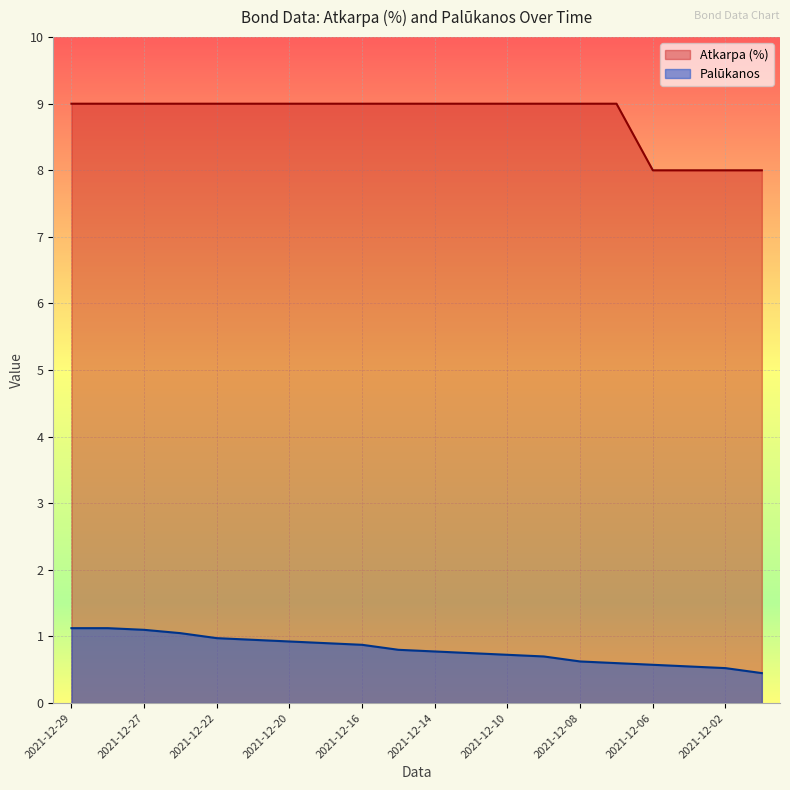

What is the greatest value displayed?

9.0